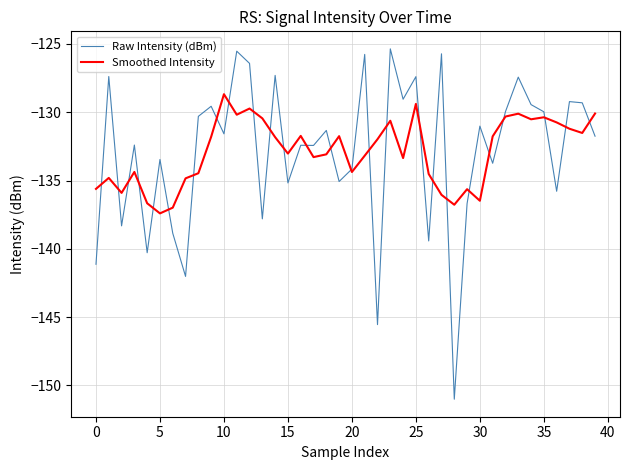

Which series has the widest spread of values?

Raw Intensity (dBm)